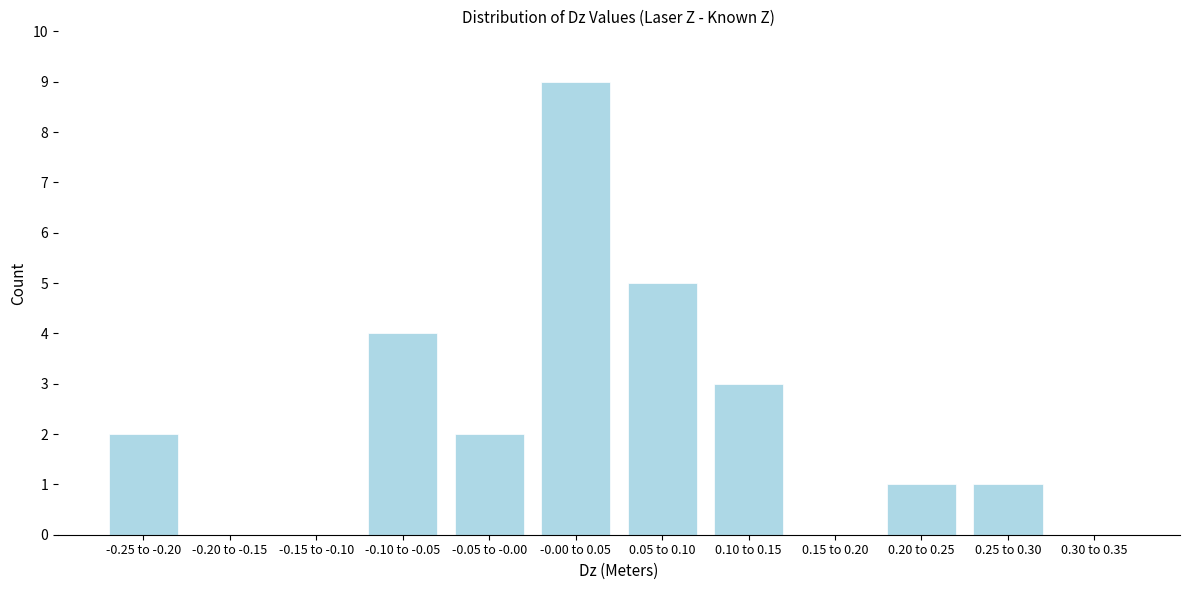

Reading left to right, list all the values displayed in this chart.

-0.25 to -0.20=2	-0.20 to -0.15=0	-0.15 to -0.10=0	-0.10 to -0.05=4	-0.05 to -0.00=2	-0.00 to 0.05=9	0.05 to 0.10=5	0.10 to 0.15=3	0.15 to 0.20=0	0.20 to 0.25=1	0.25 to 0.30=1	0.30 to 0.35=0